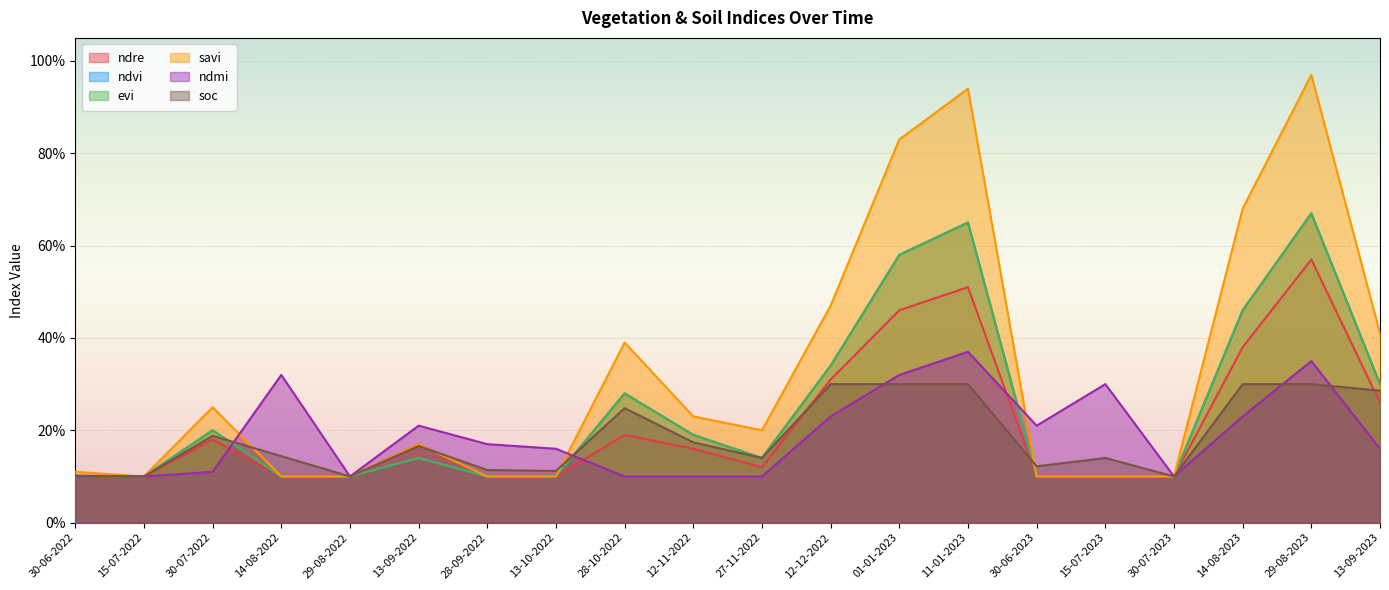

How many distinct data groups are displayed?

6